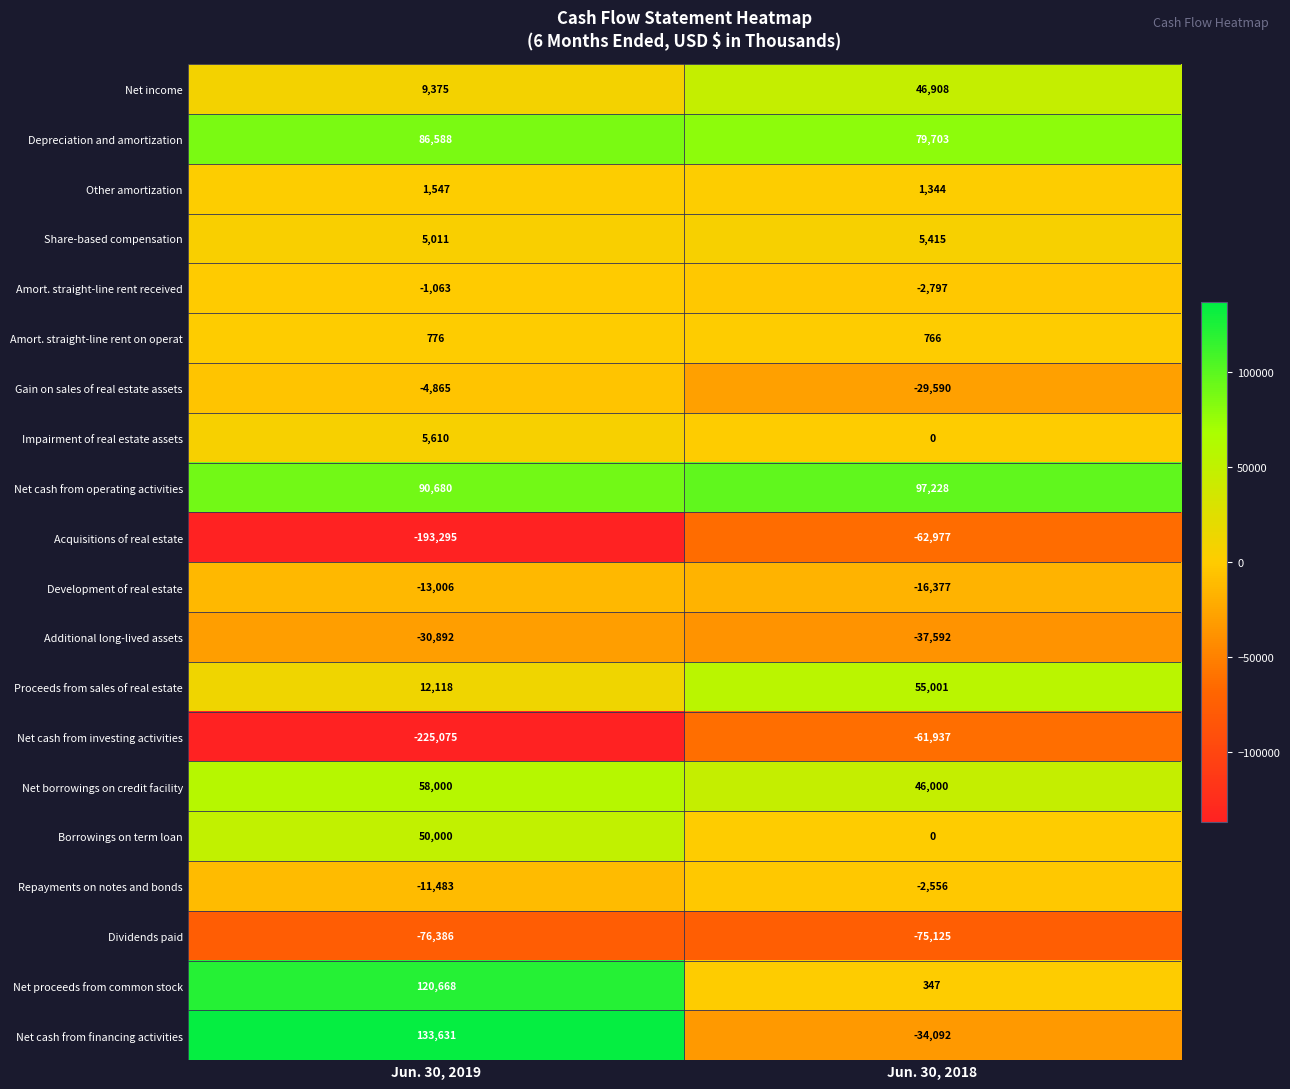

What is the average value of the Proceeds from sales of real estate series?

33560